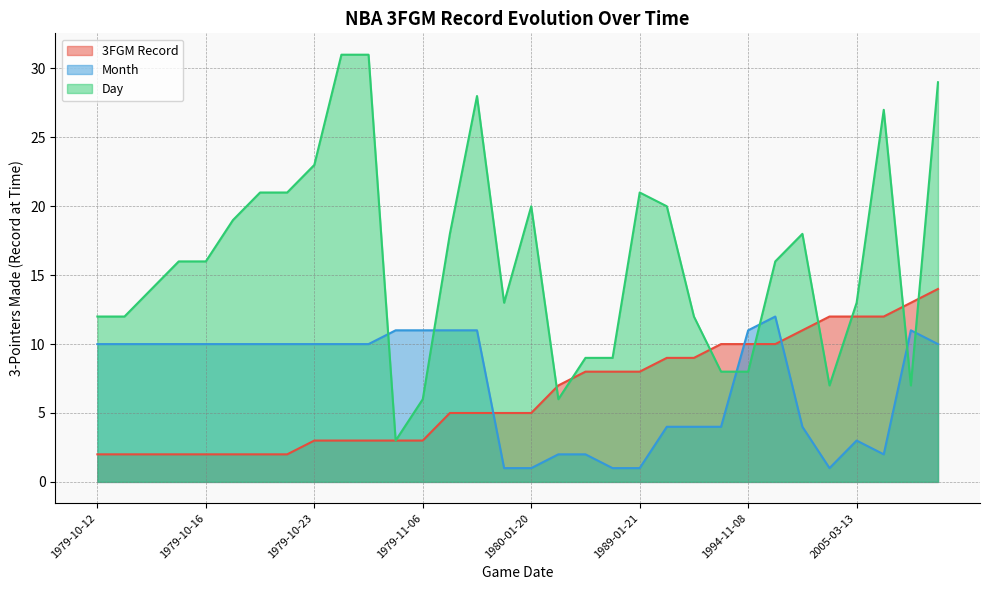

What is the sum of the Day values at 1979-11-28 and 2016-11-07?

35